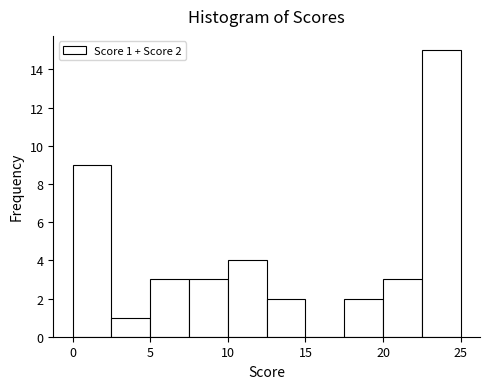

Over which range of the x-axis is the bar tallest?

22.5 to 25.0